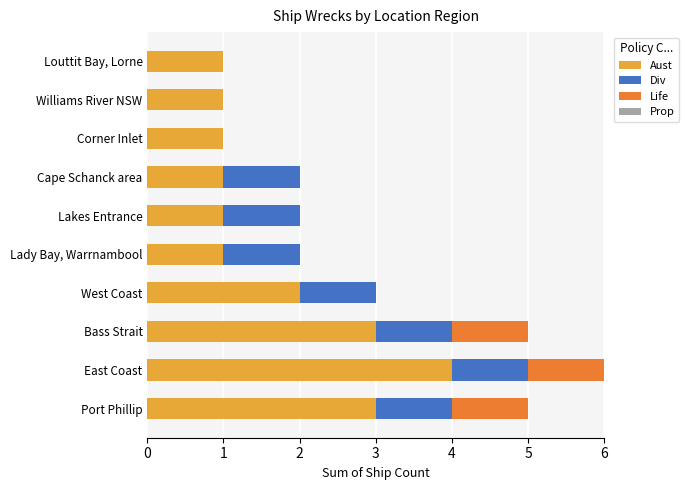

The value of Aust at Bass Strait is 1. True or false?

False